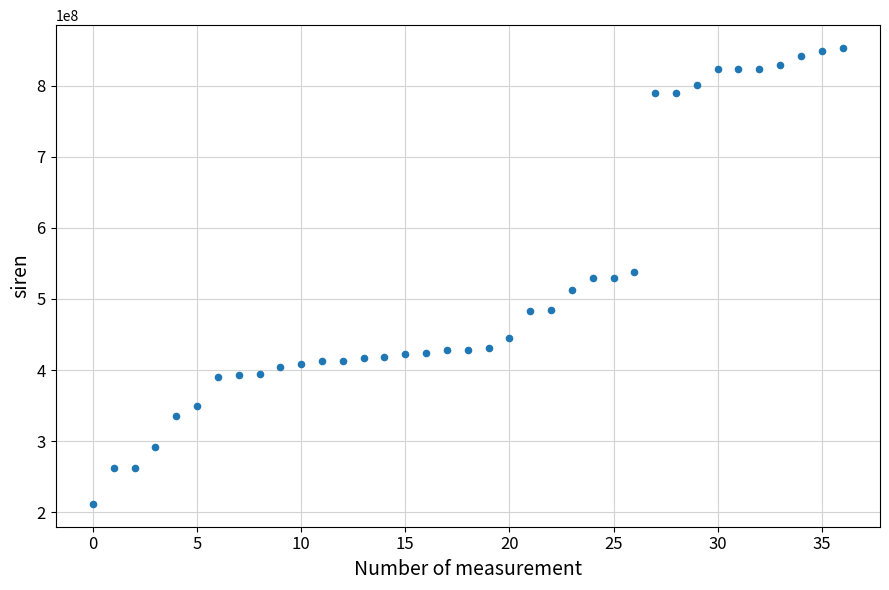

What is the range of Y values (max minus min)?

641336010